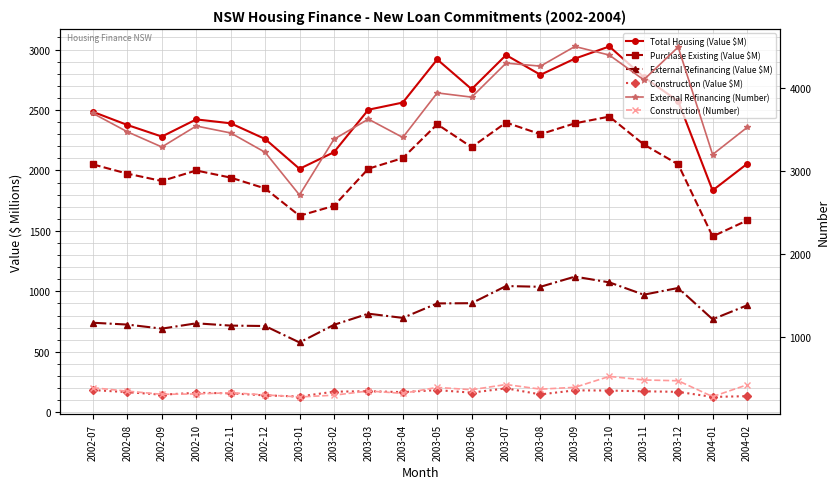

True or false: Purchase Existing (Value $M) and Total Housing (Value $M) cross at least once.

False